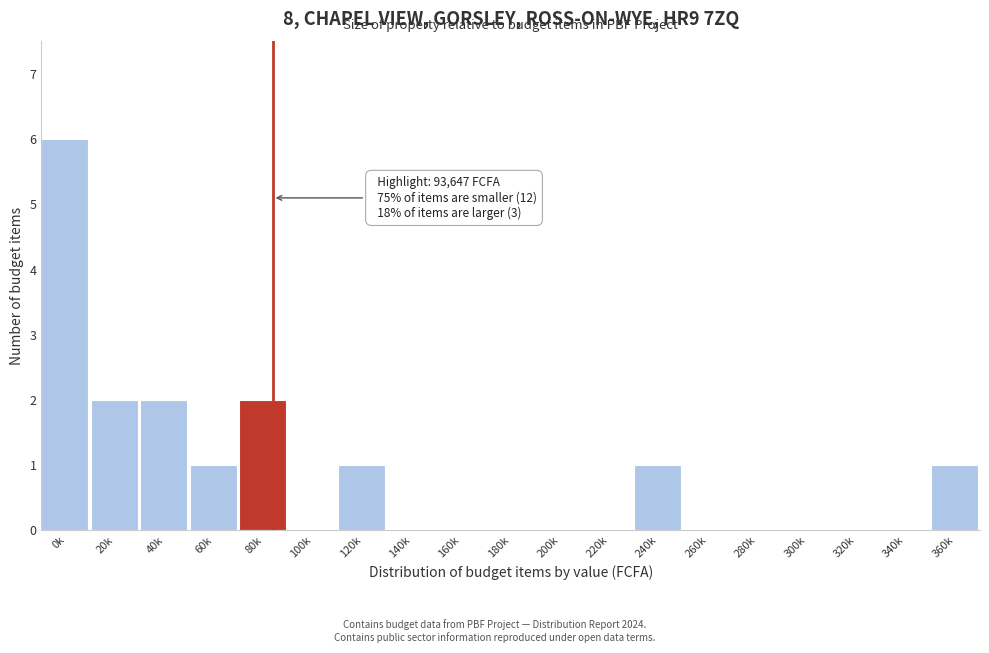

Reading left to right, list all the values displayed in this chart.

0k=6	20k=2	40k=2	60k=1	80k=2	100k=0	120k=1	140k=0	160k=0	180k=0	200k=0	220k=0	240k=1	260k=0	280k=0	300k=0	320k=0	340k=0	360k=1